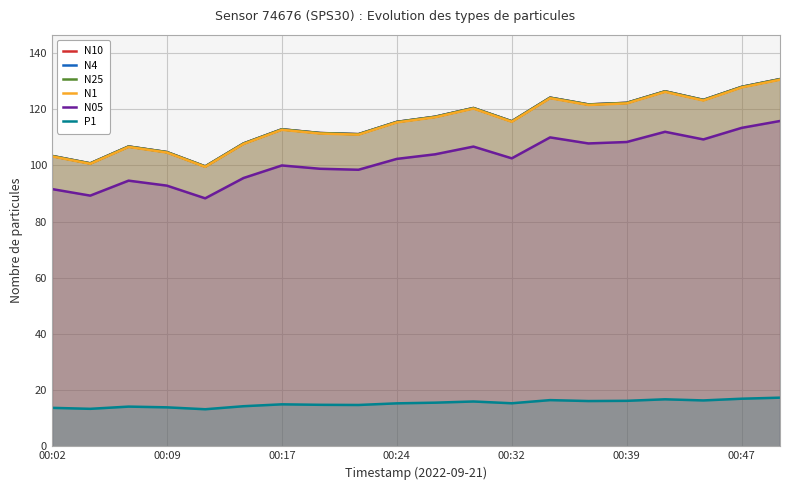

What is the minimum value shown in the chart?

13.2